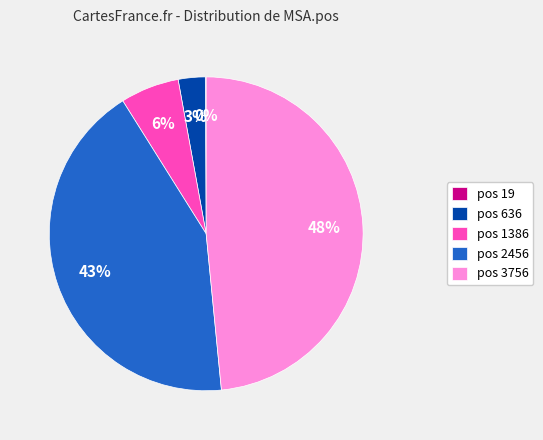

What is the largest slice in the pie chart?

pos 3756